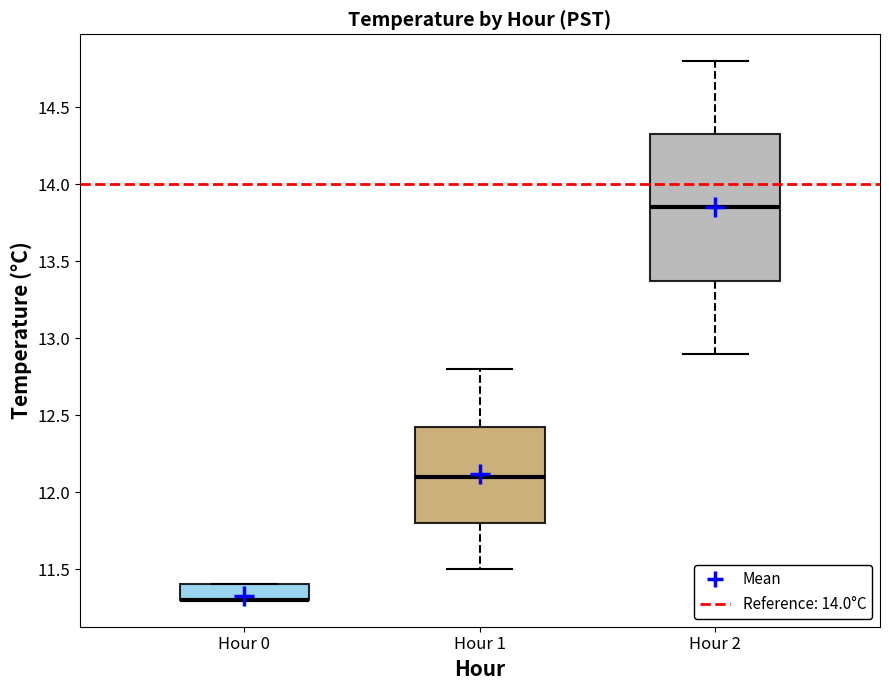

Comparing the boxes themselves (not the whiskers), which one is the tallest?

Hour 2